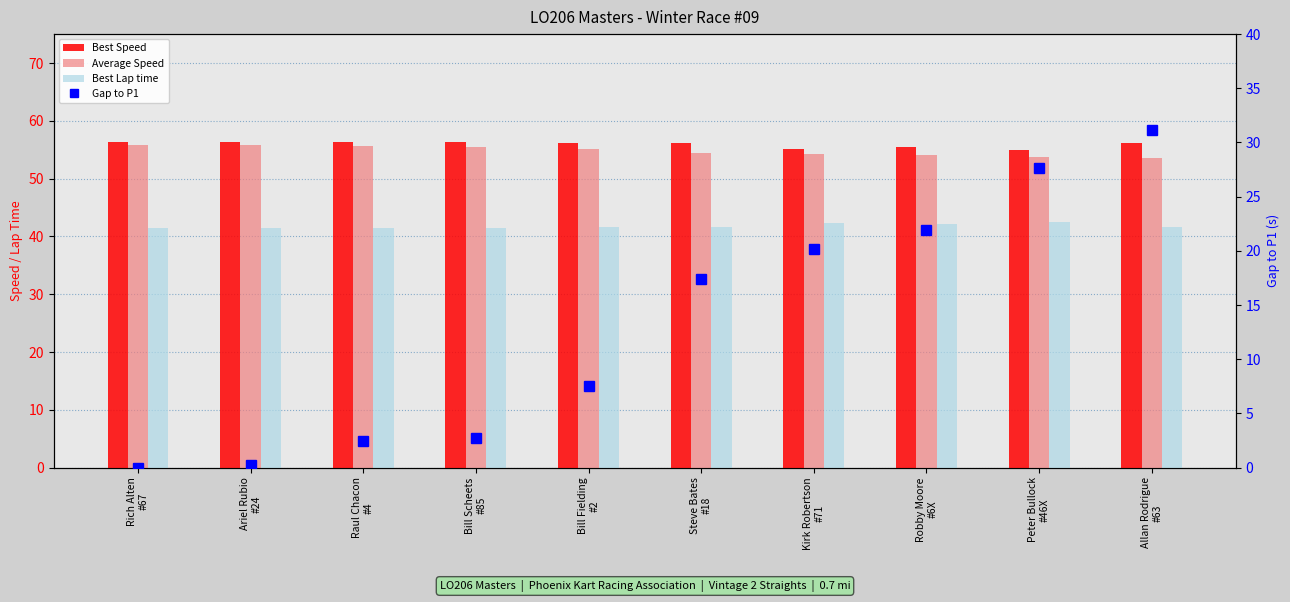

How many values in the Best Speed series exceed 56?

7